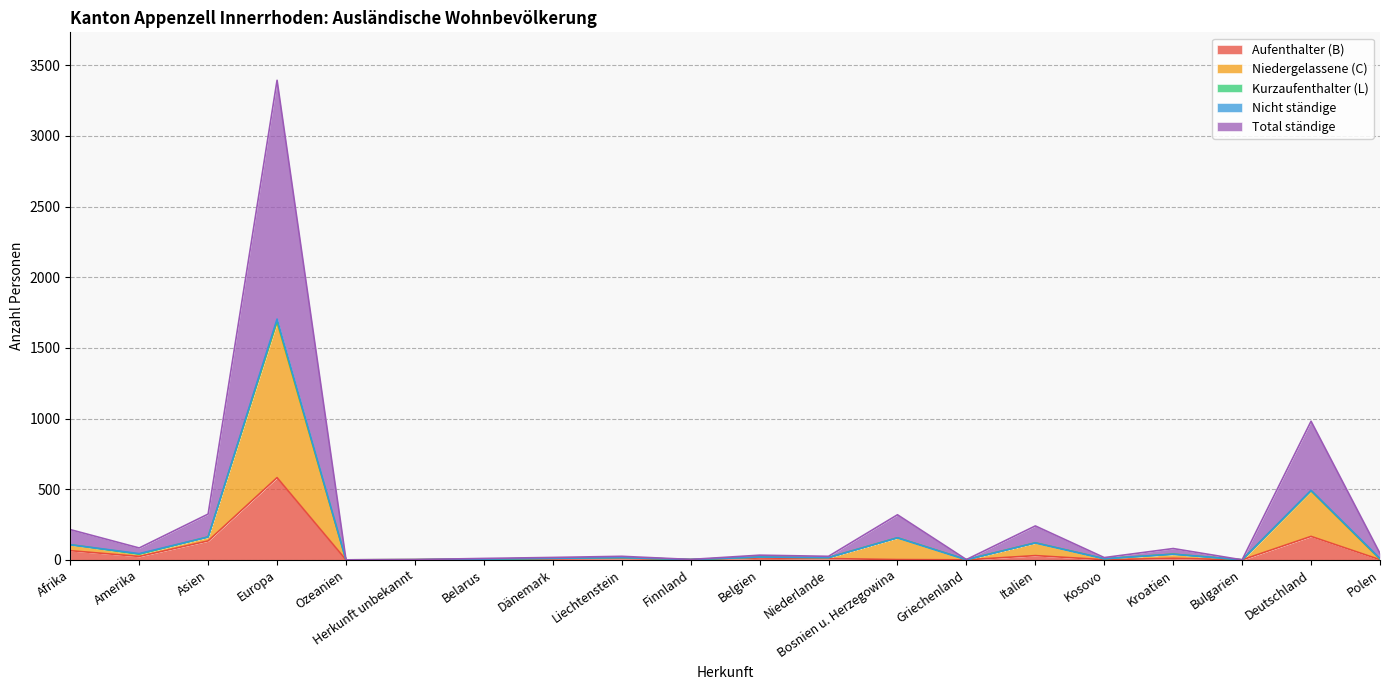

What value does the Aufenthalter (B) series have at Liechtenstein?

9